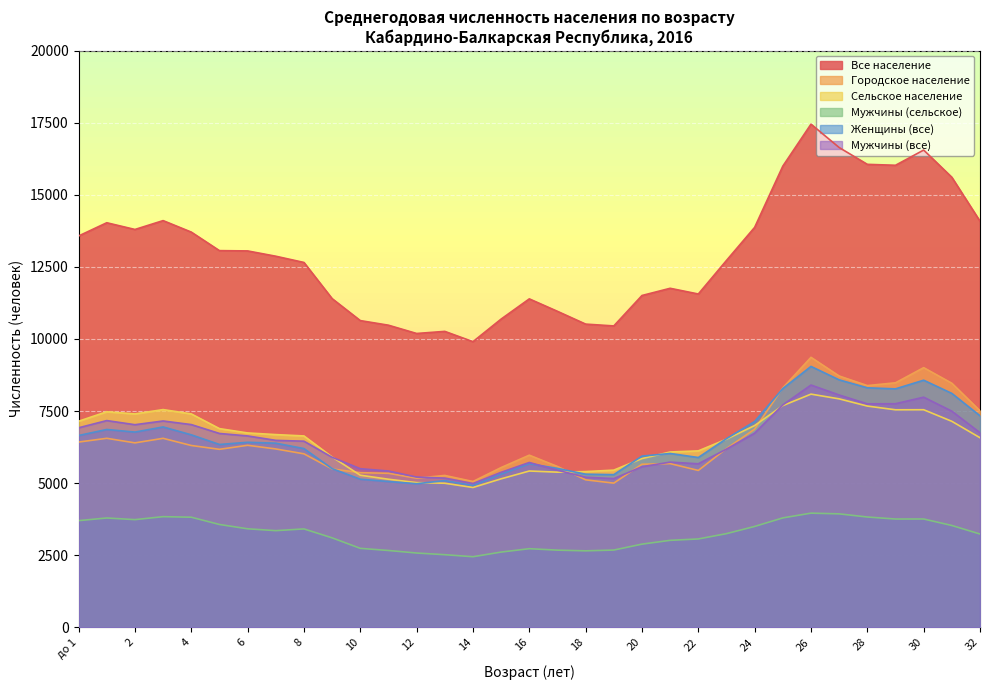

How many series are shown in this chart?

6